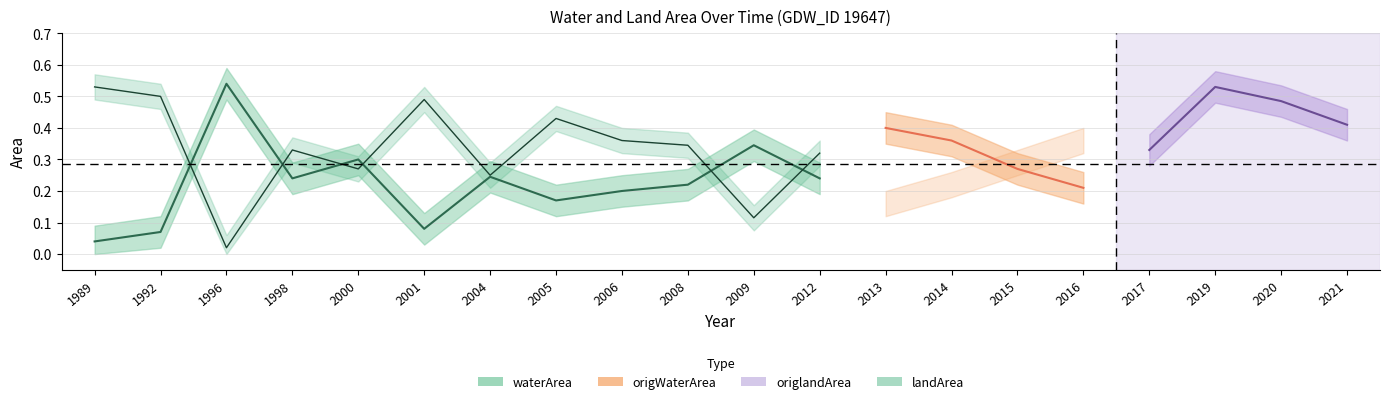

Between which two adjacent categories do origlandArea and origWaterArea first intersect?

1992 and 1996